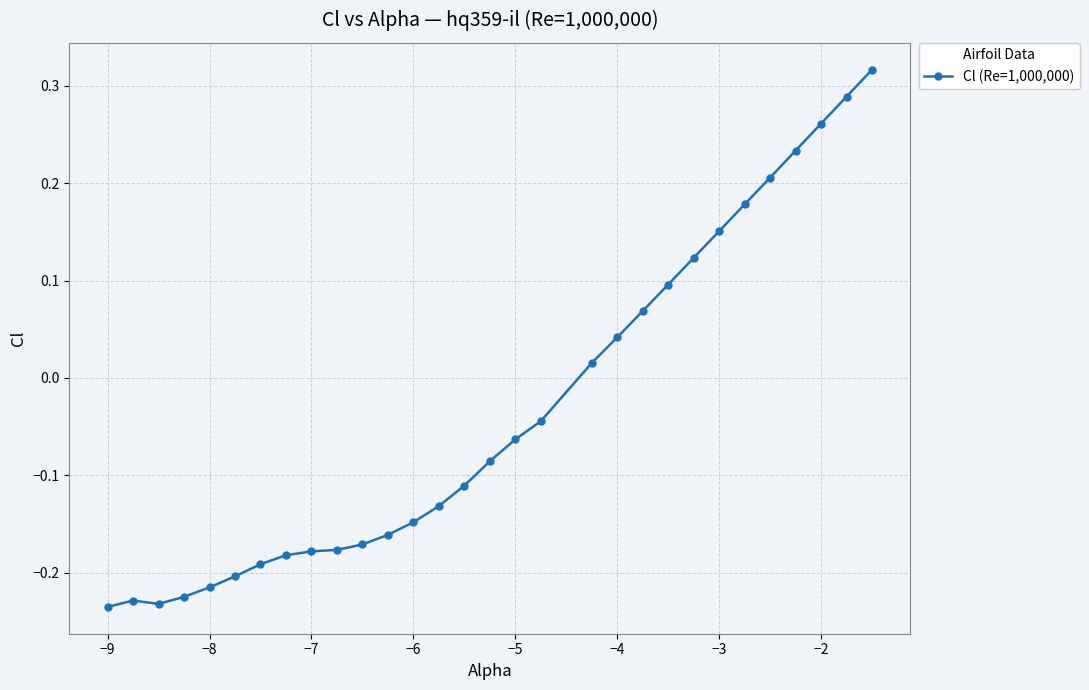

What is the sum of all values?

-1.0